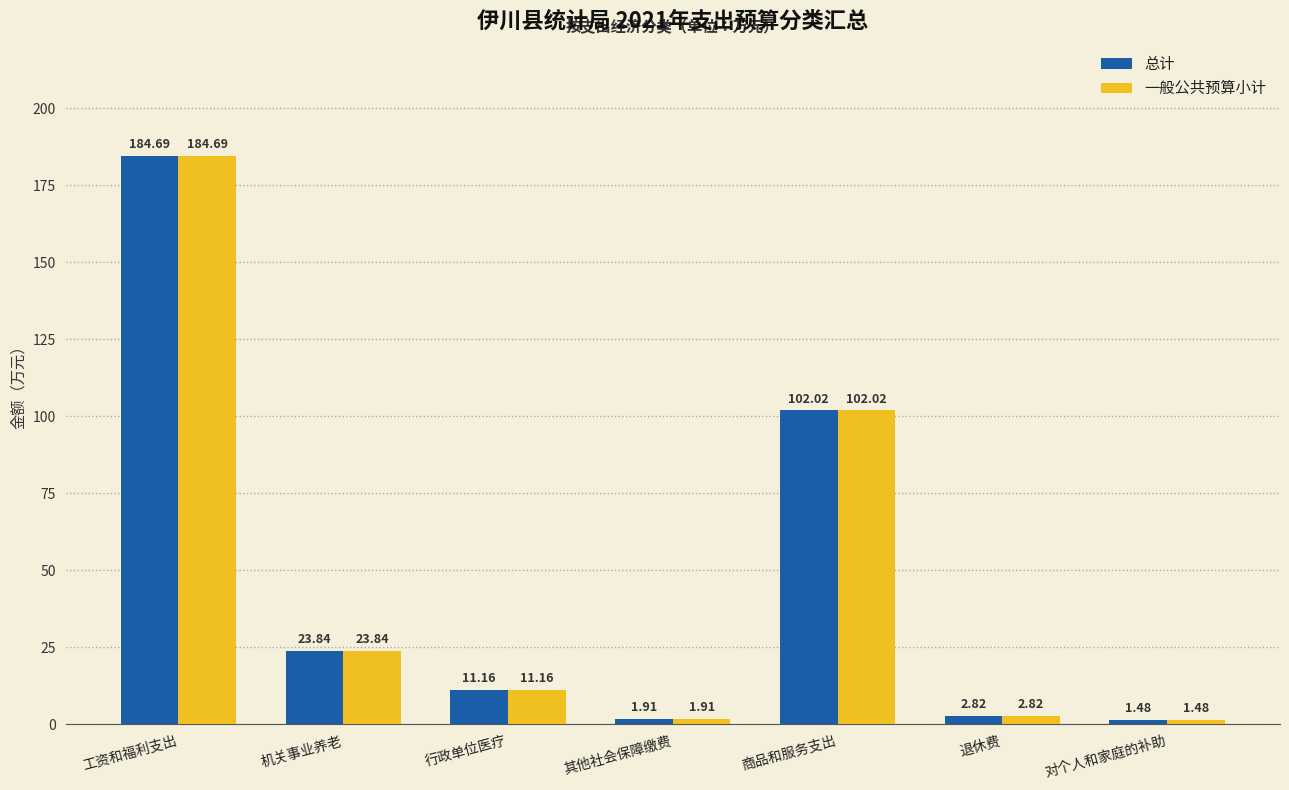

Where is 一般公共预算小计 nearest to the value 93?

商品和服务支出